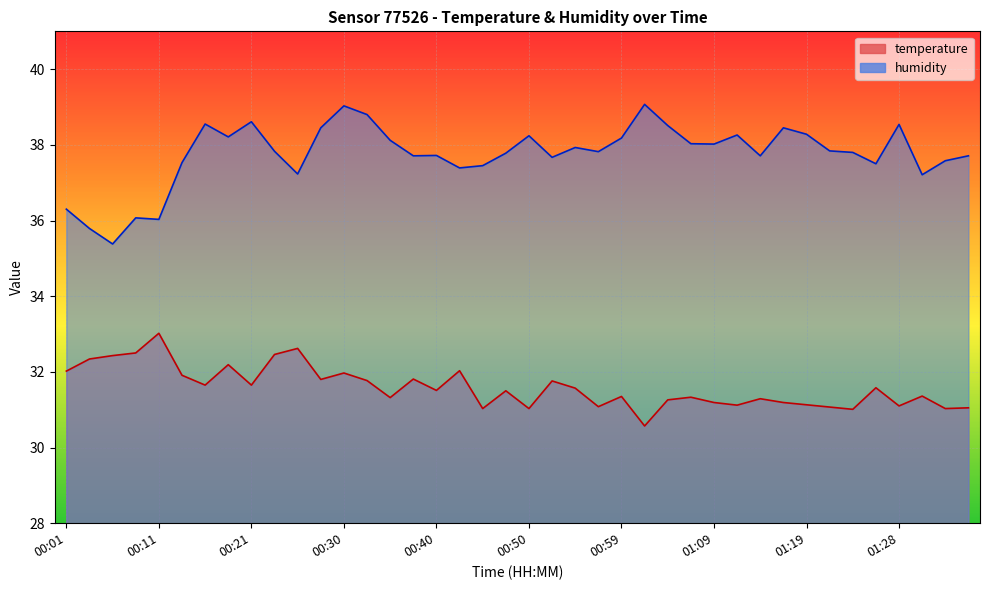

Which series has the largest range (max minus min)?

humidity